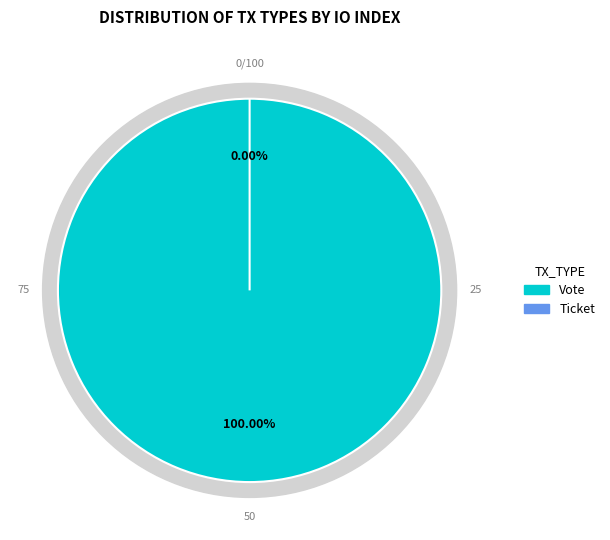

Is it true that Vote is 99% of the pie?

False